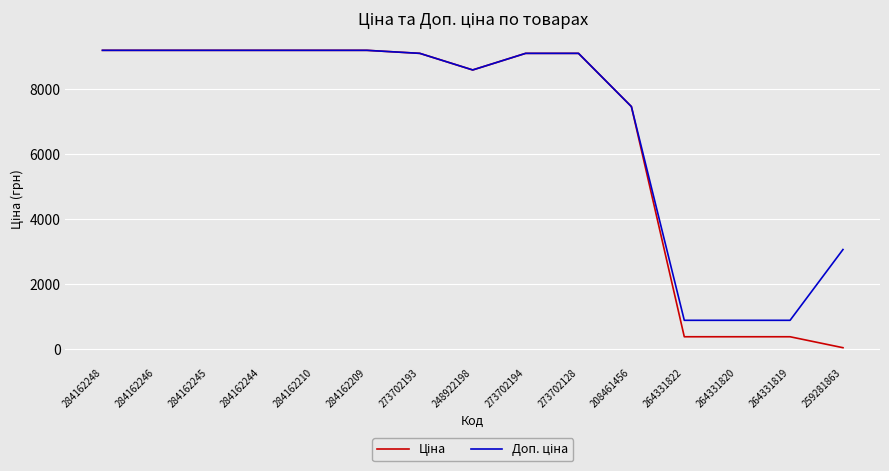

What is the label of the 2nd point from the left?

284162246